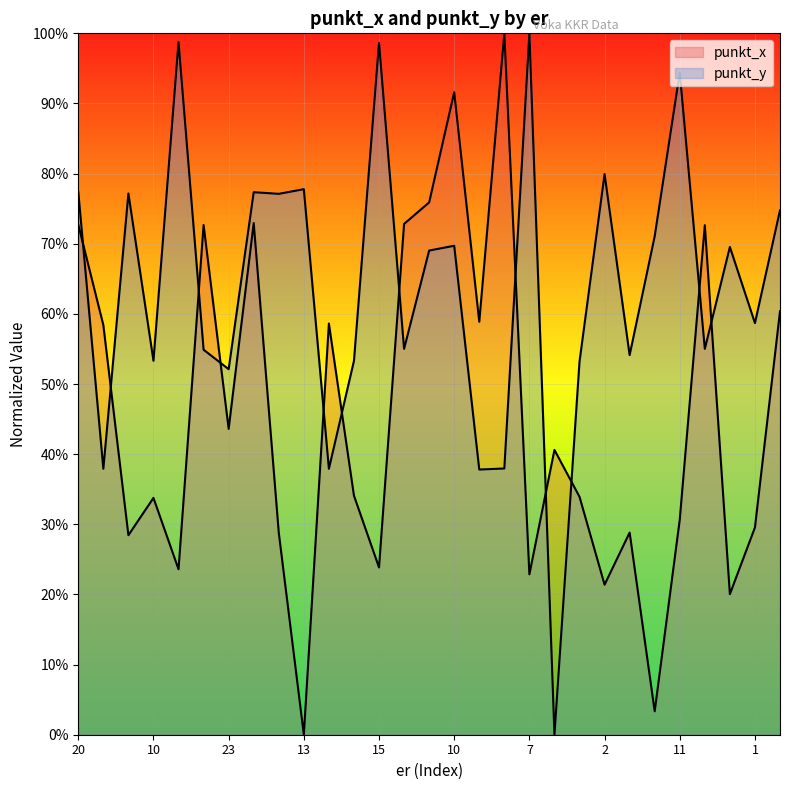

What are all the series names shown in the legend?

punkt_x, punkt_y